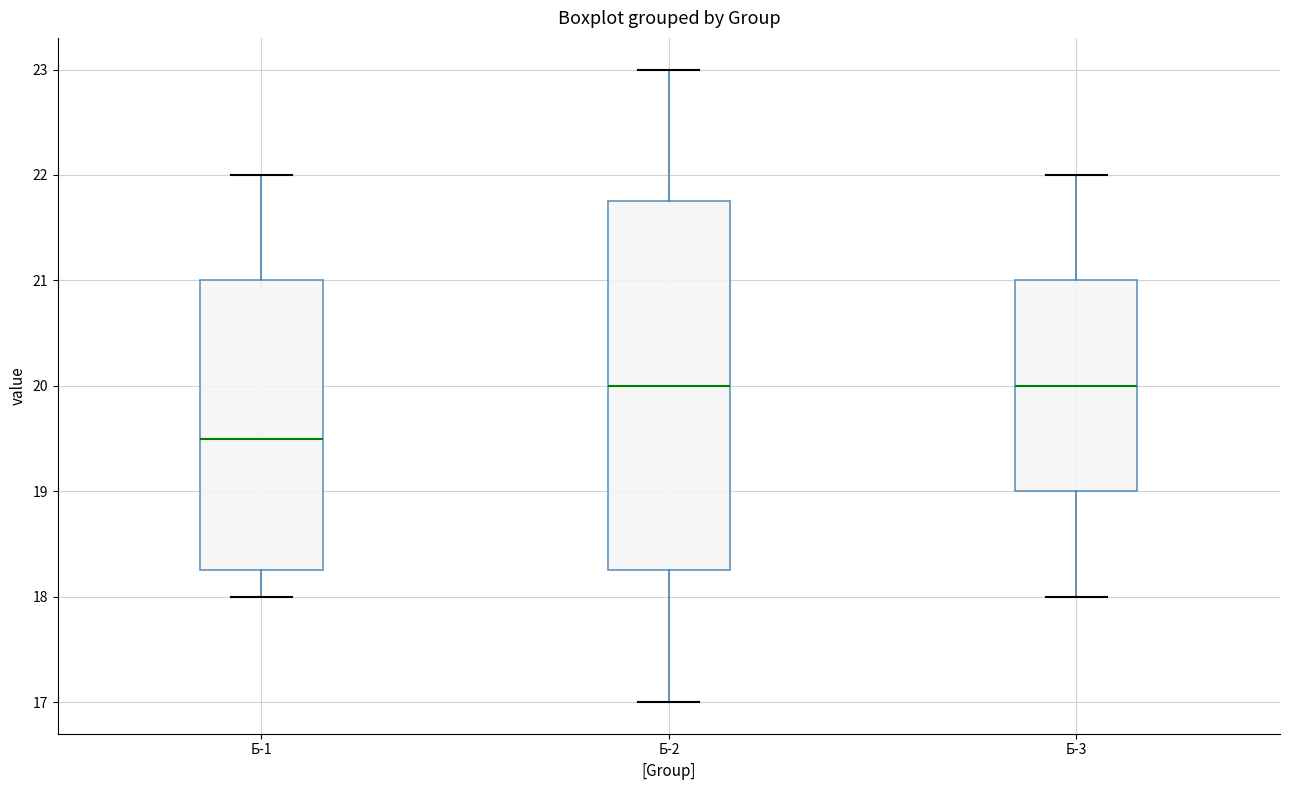

Comparing the boxes themselves (not the whiskers), which one is the tallest?

Б-2